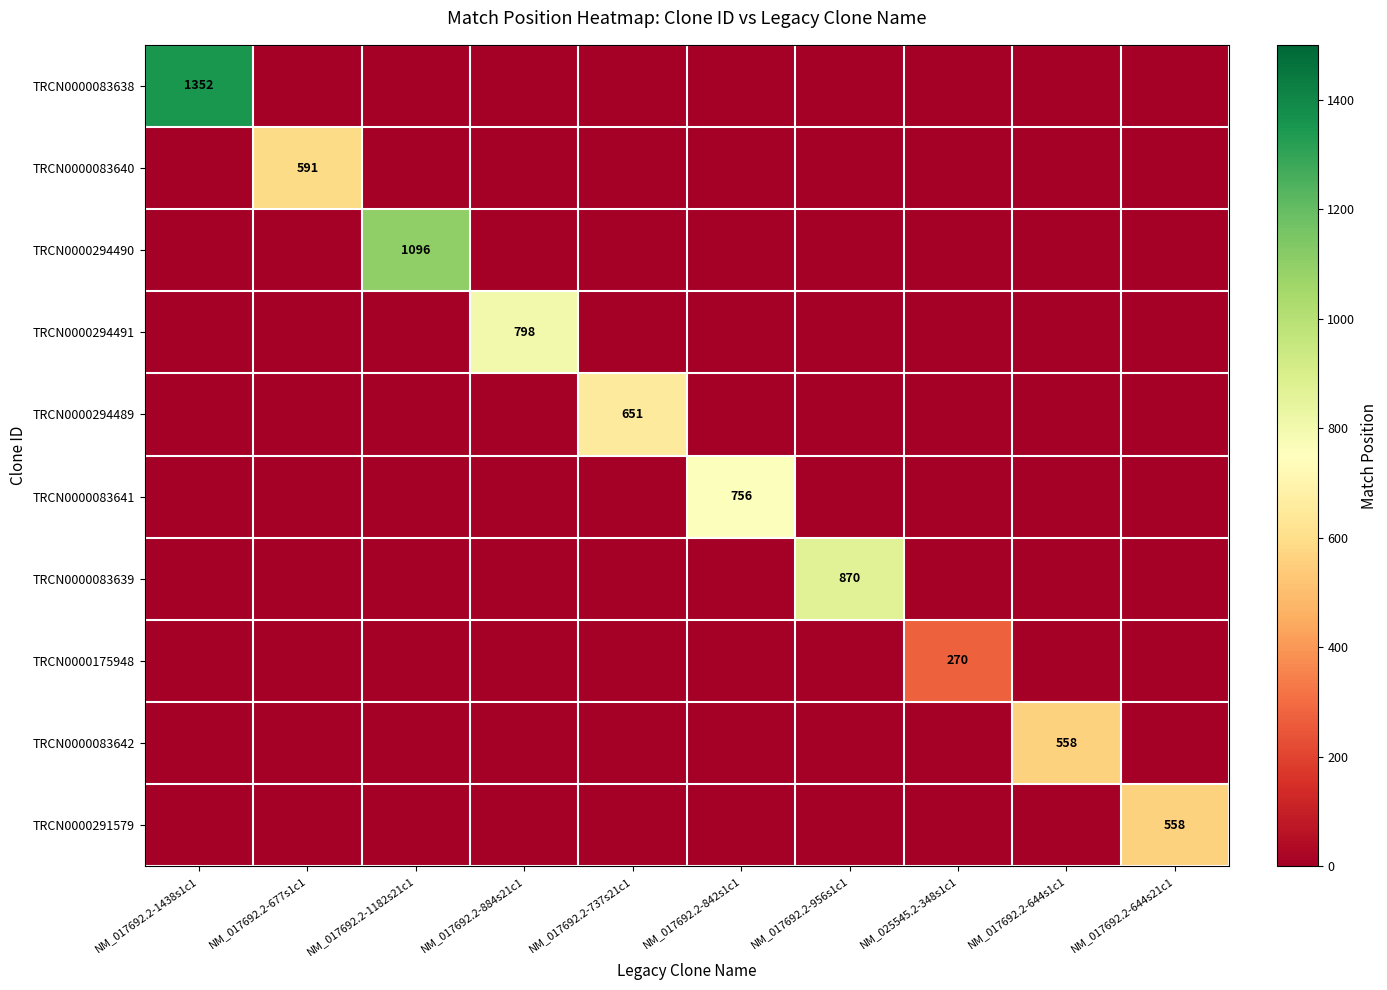

The value of TRCN0000294491 at NM_017692.2-884s21c1 is 1392. True or false?

False